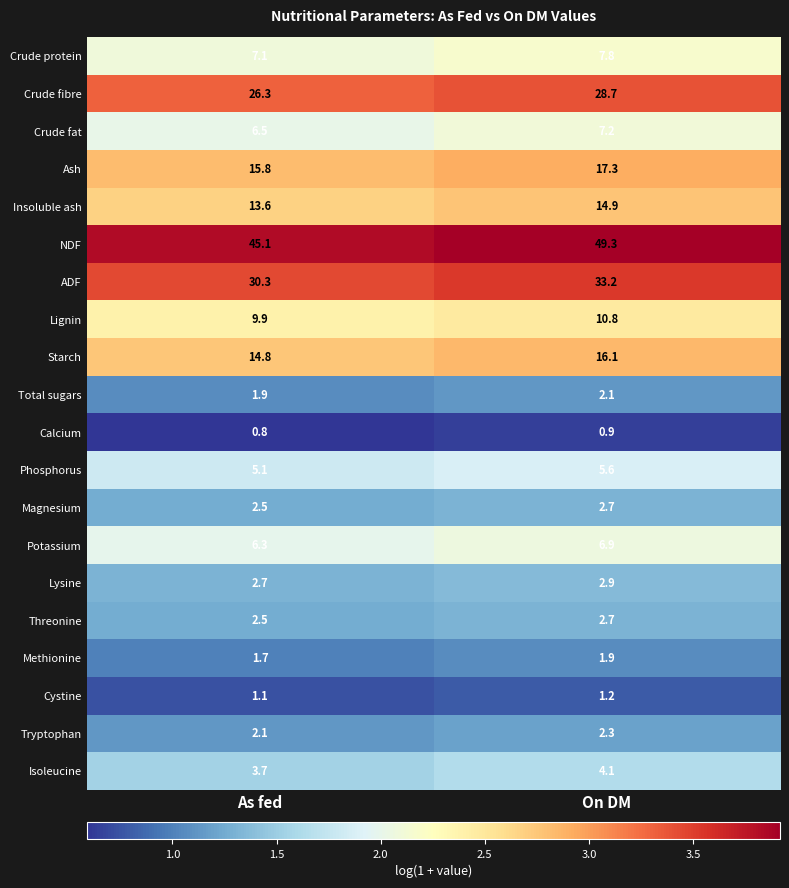

At how many categories does at least one series exceed 2?

2